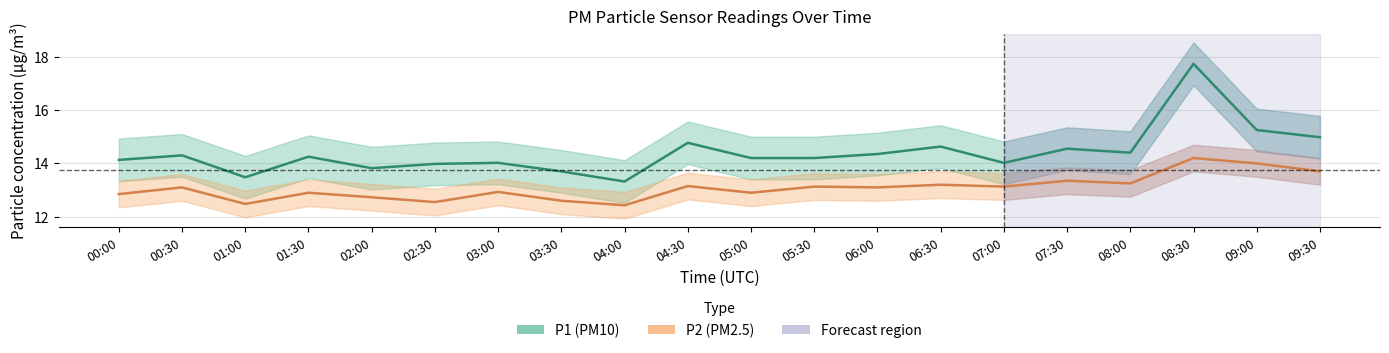

At which label is P1 (PM10) closest to 15?

09:30